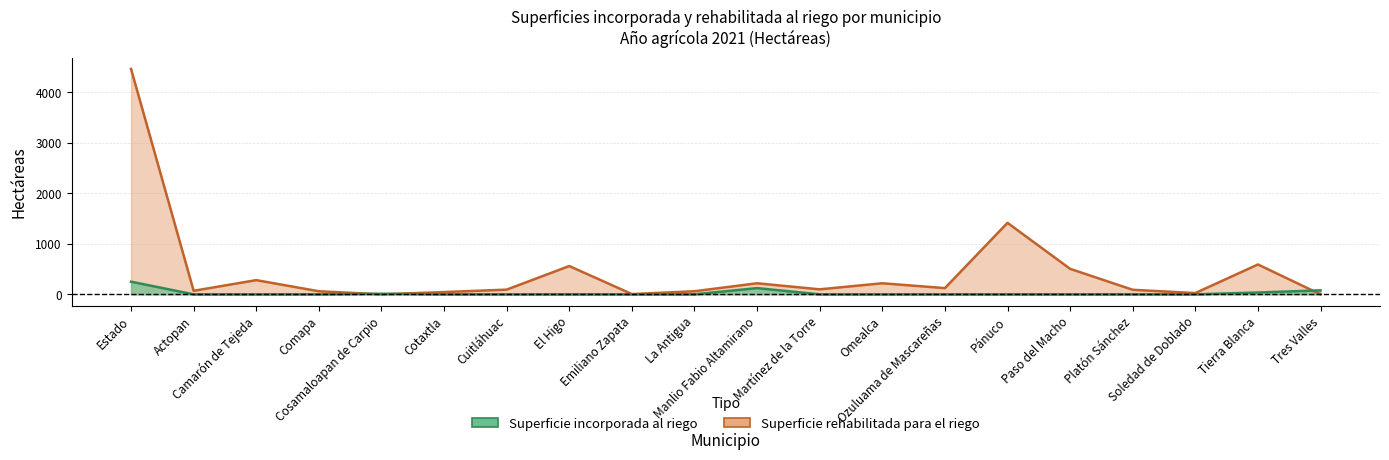

Where is the first local minimum for Superficie rehabilitada para el riego?

Actopan